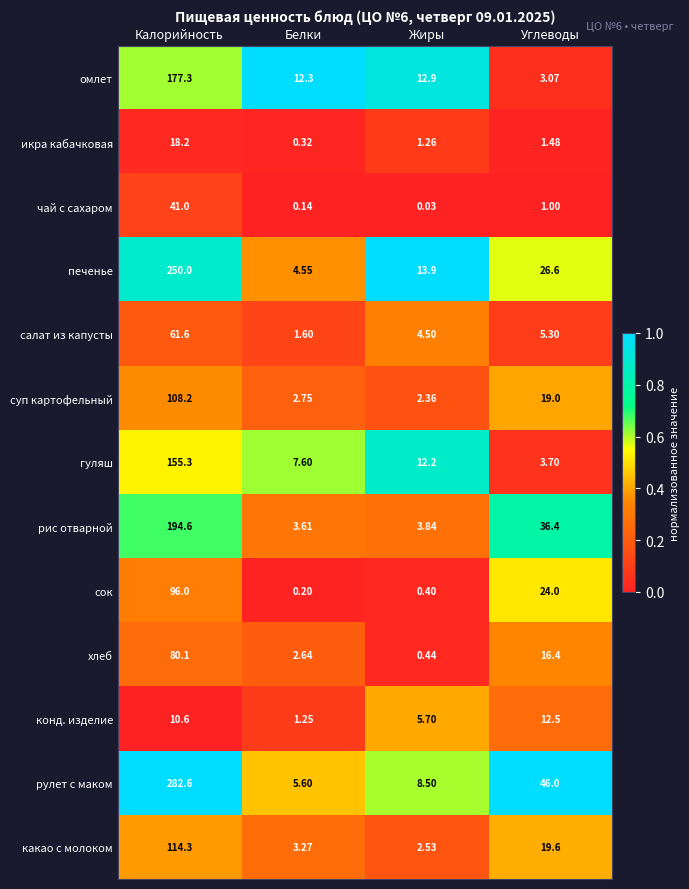

What is the total value across all series at Белки?

45.8